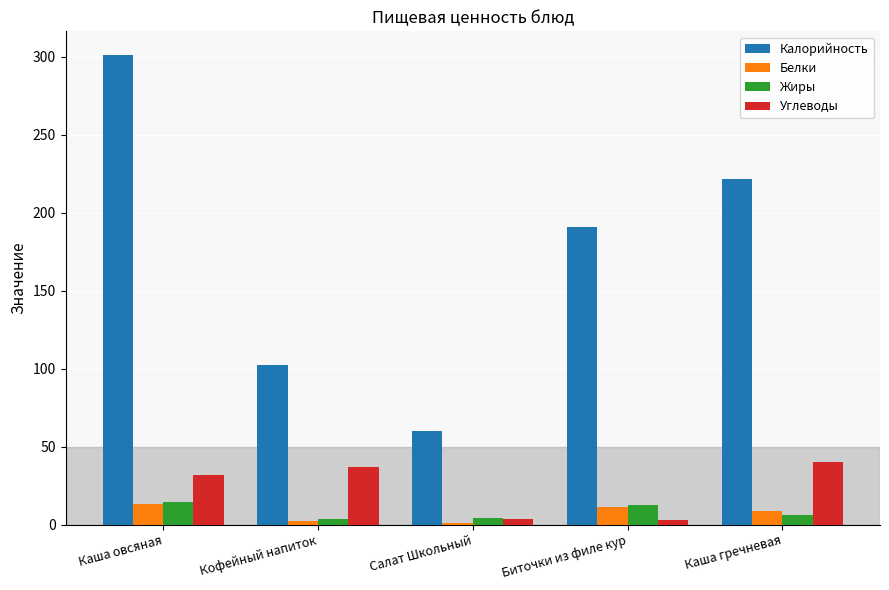

Read the Жиры value at Кофейный напиток.

3.6